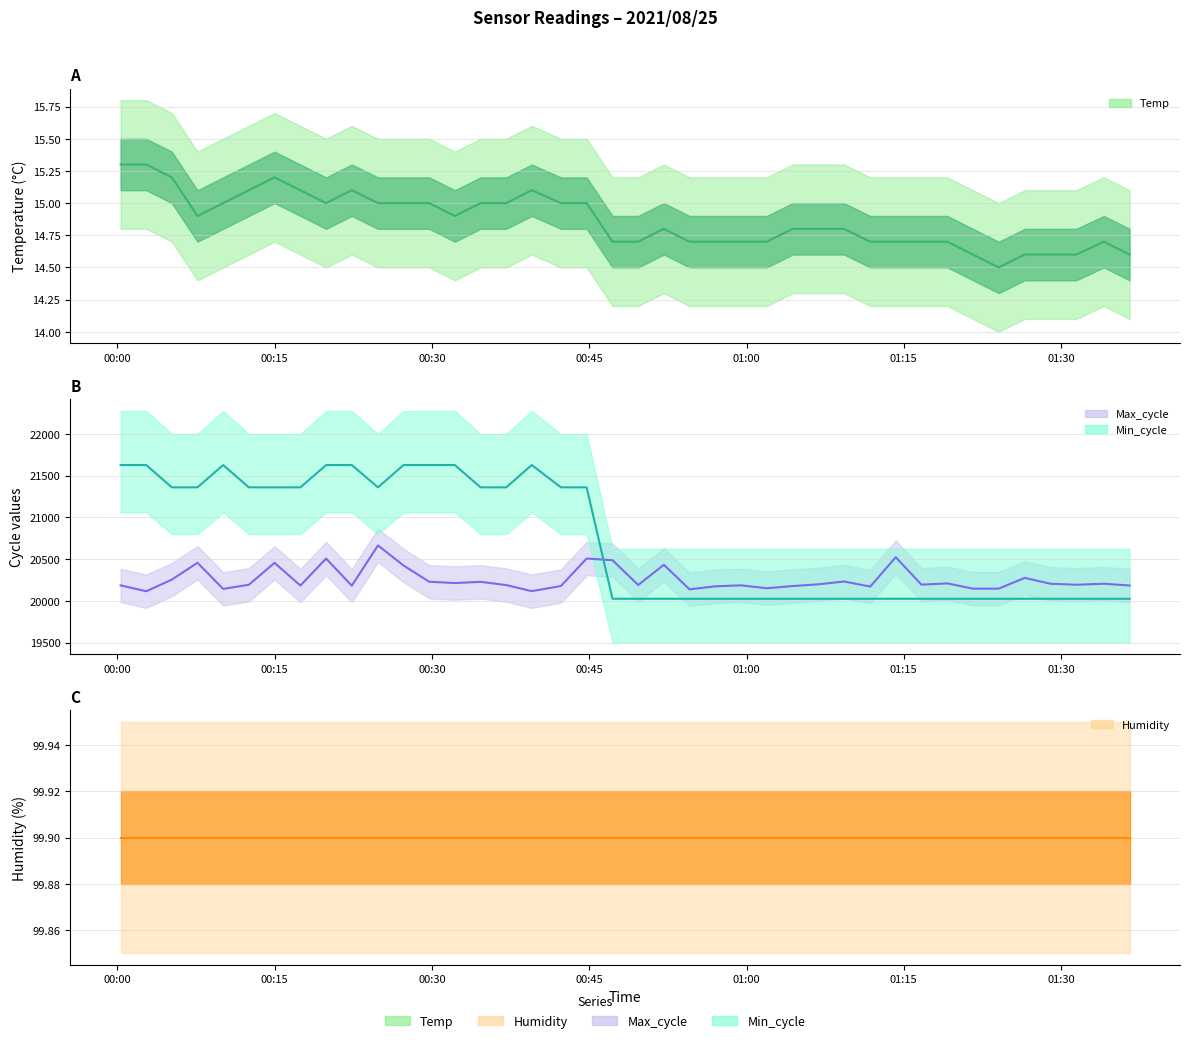

Which series has the widest spread of values?

Min_cycle